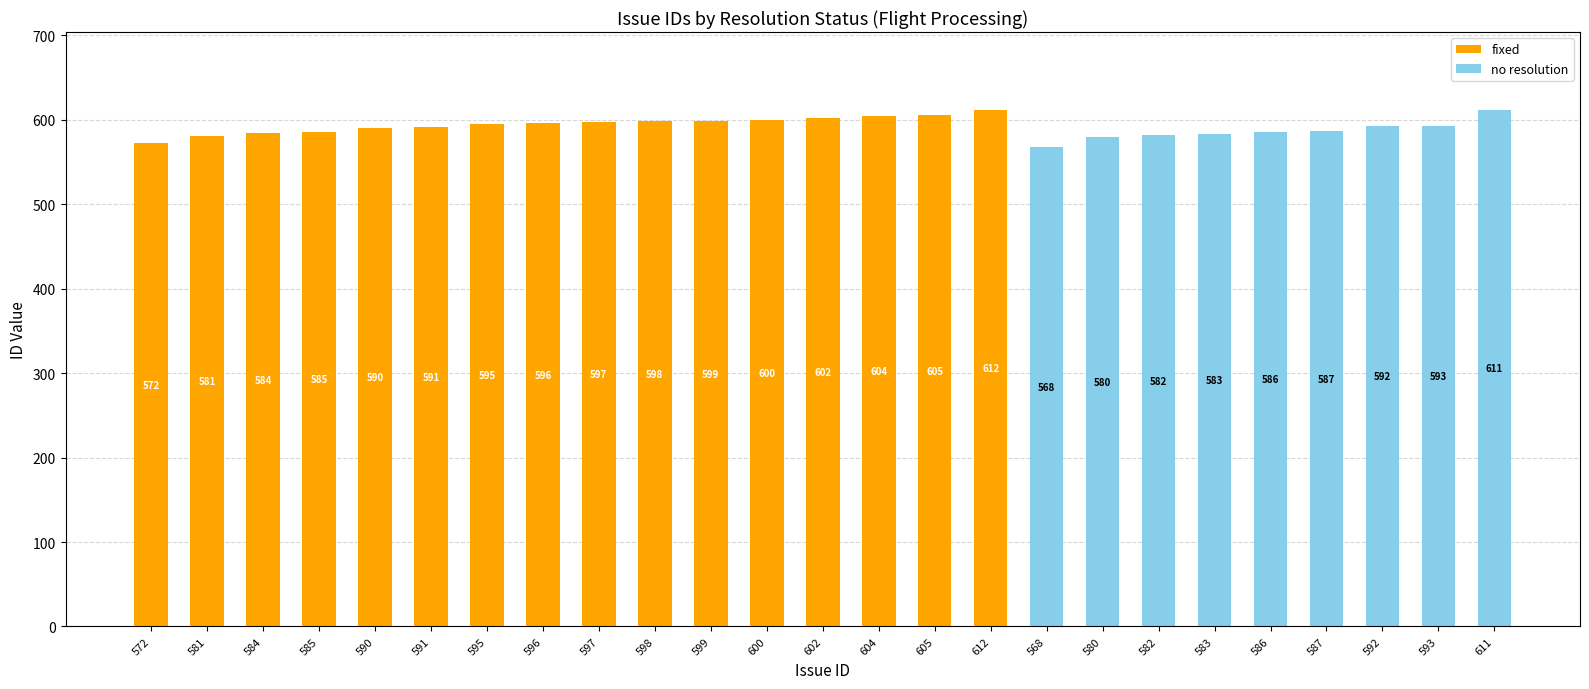

Reading left to right, list the values for the fixed series.

572=572	581=581	584=584	585=585	590=590	591=591	595=595	596=596	597=597	598=598	599=599	600=600	602=602	604=604	605=605	612=612	568=0	580=0	582=0	583=0	586=0	587=0	592=0	593=0	611=0